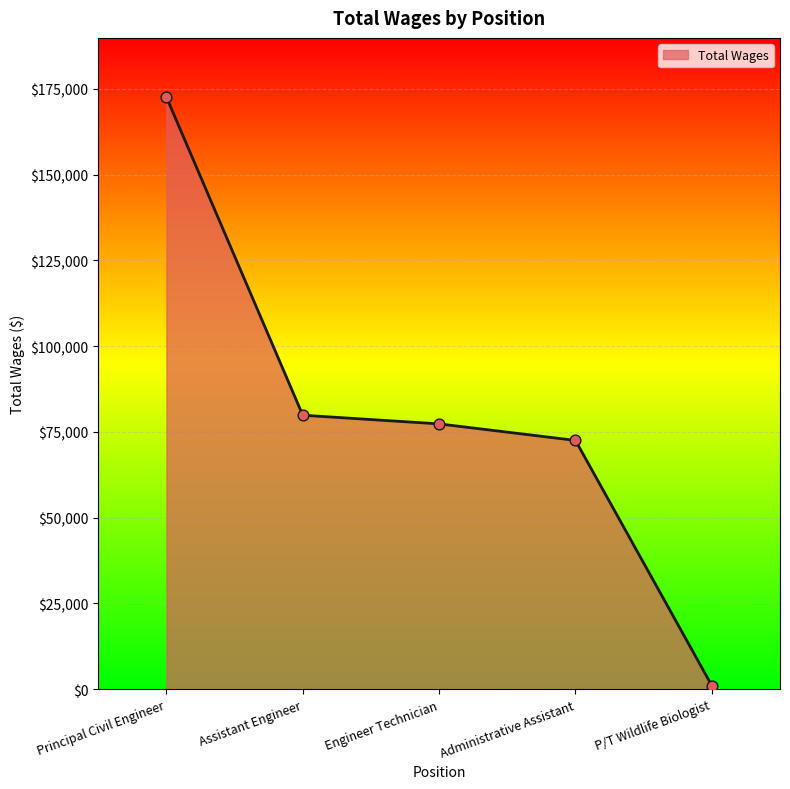

Approximately how many times larger is the value at Principal Civil Engineer compared to P/T Wildlife Biologist?

163.4